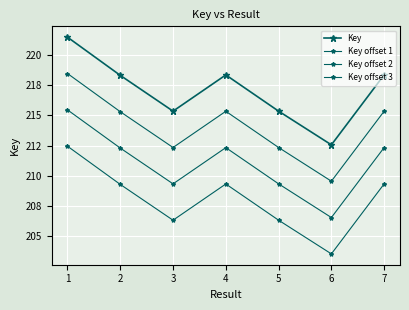

At which category does the chart reach its minimum across all series?

6